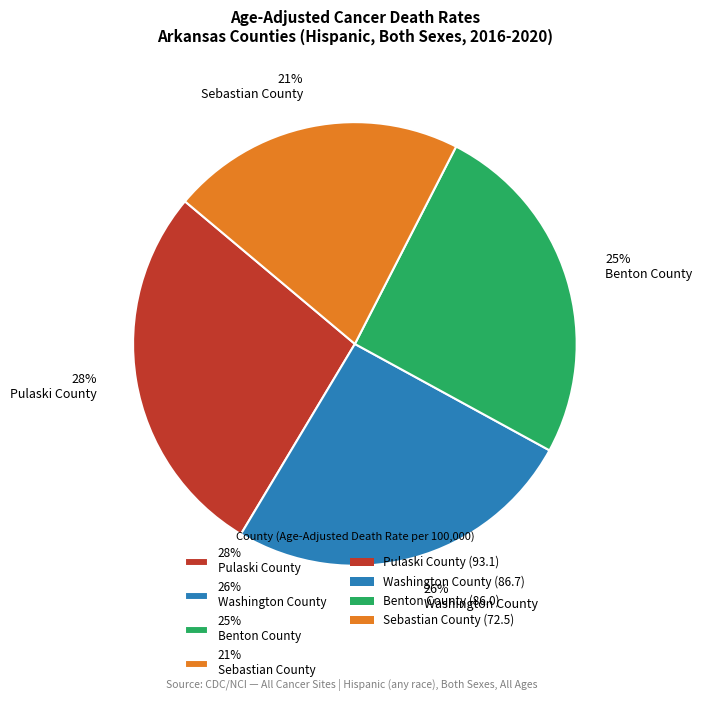

What percentage is the 26% Washington County slice, to the nearest percent?

26%